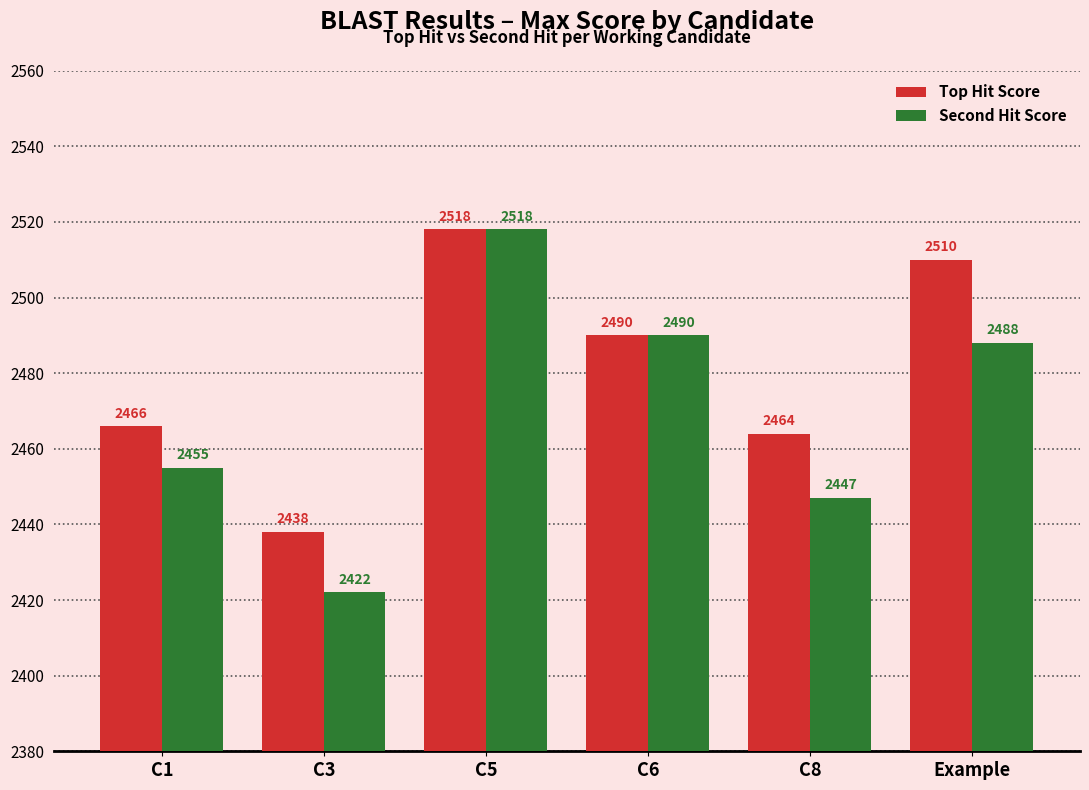

What is the sum of all Second Hit Score values?

14820